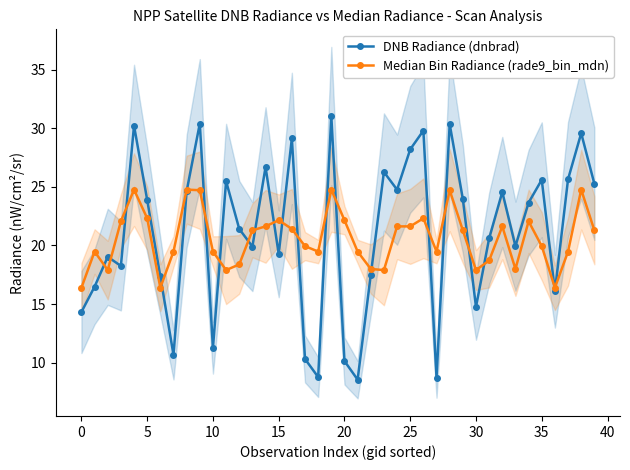

Is the value of Median Bin Radiance (rade9_bin_mdn) at 13 greater than the value of DNB Radiance (dnbrad) at 31?

Yes